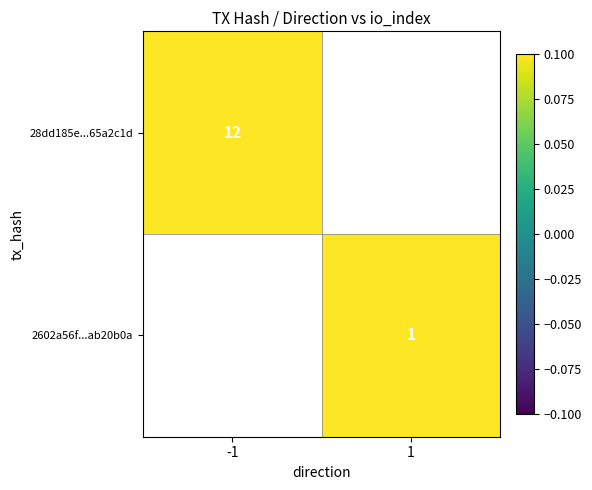

Count the number of data series in this chart.

2